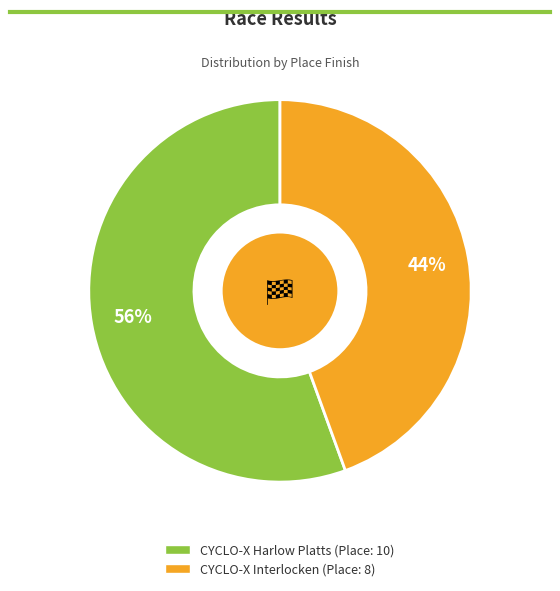

The CYCLO-X Interlocken slice represents 44% of the pie. True or false?

True